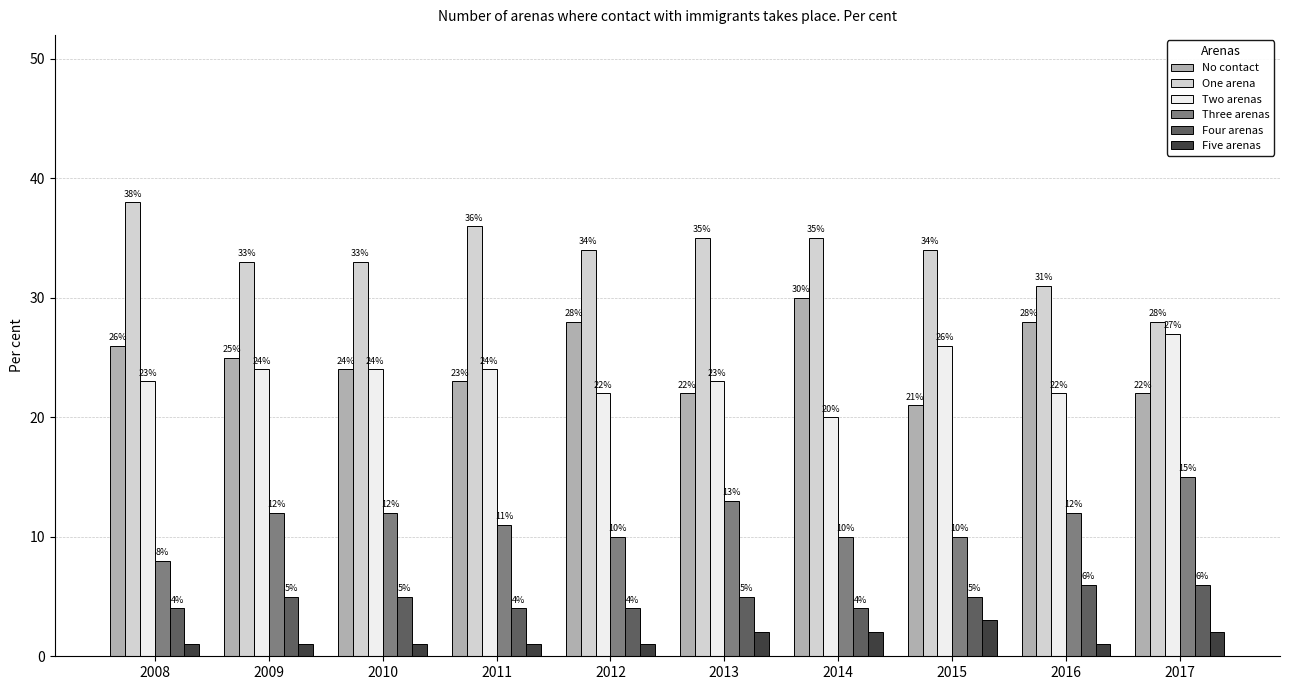

How many Two arenas values are between 22 and 24?

7